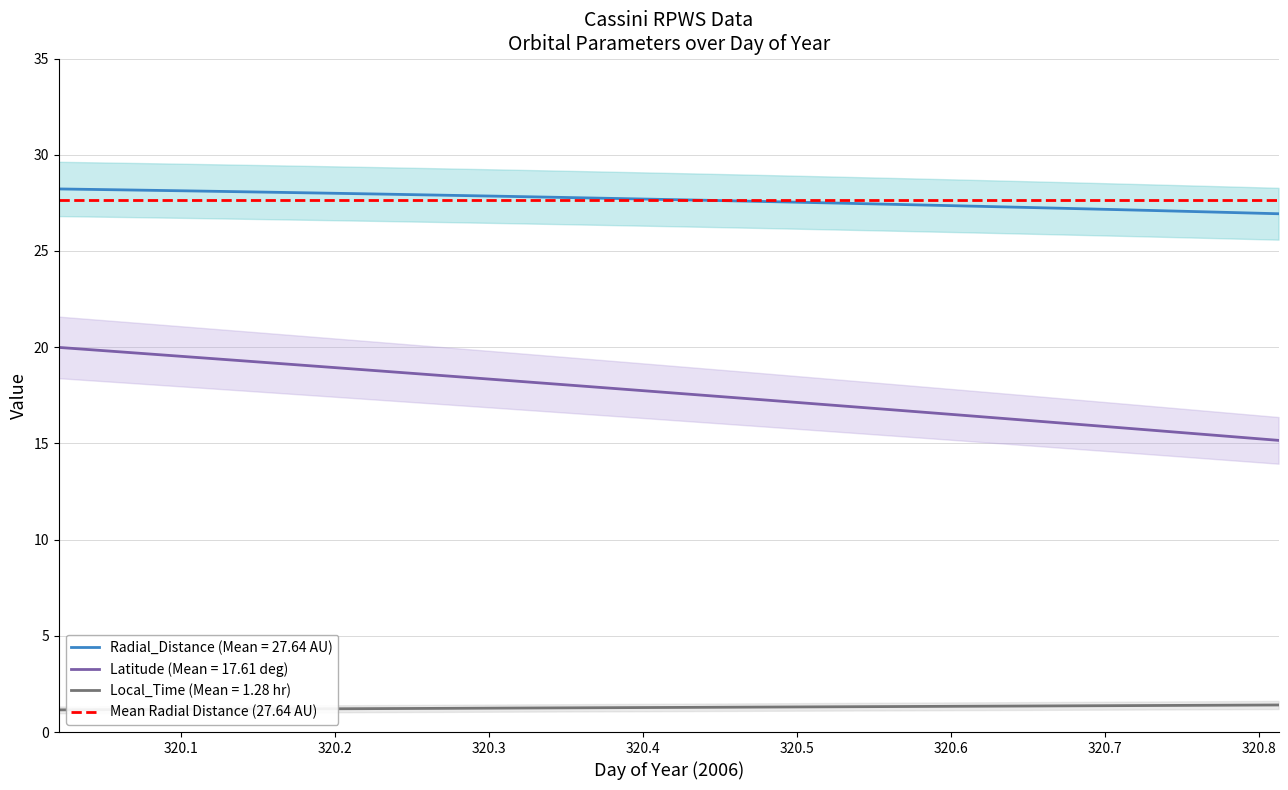

What is the difference between the maximum and minimum values in the Local_Time series?

0.3